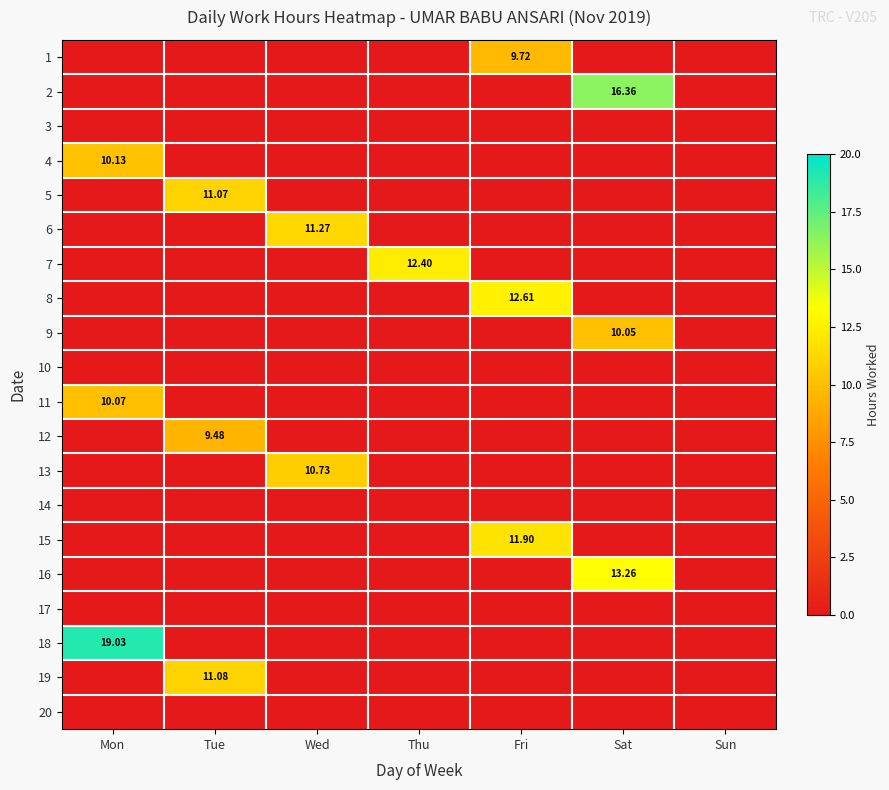

Which series has the widest spread of values?

18